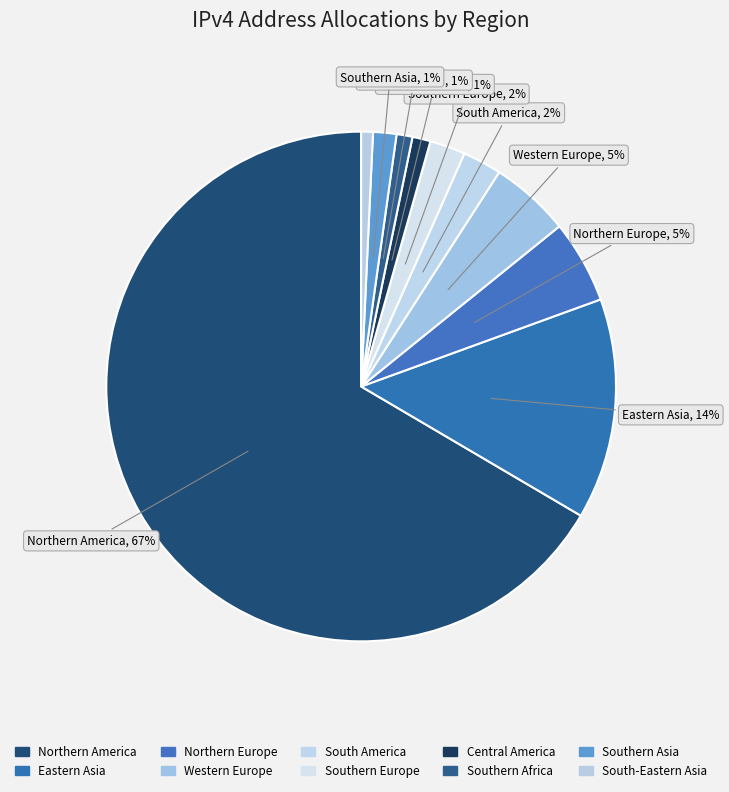

Is it true that Central America is 11% of the pie?

False